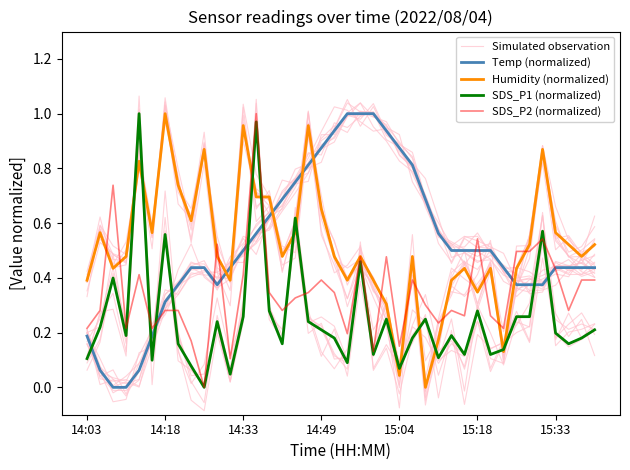

Which series has the widest spread of values?

Simulated observation